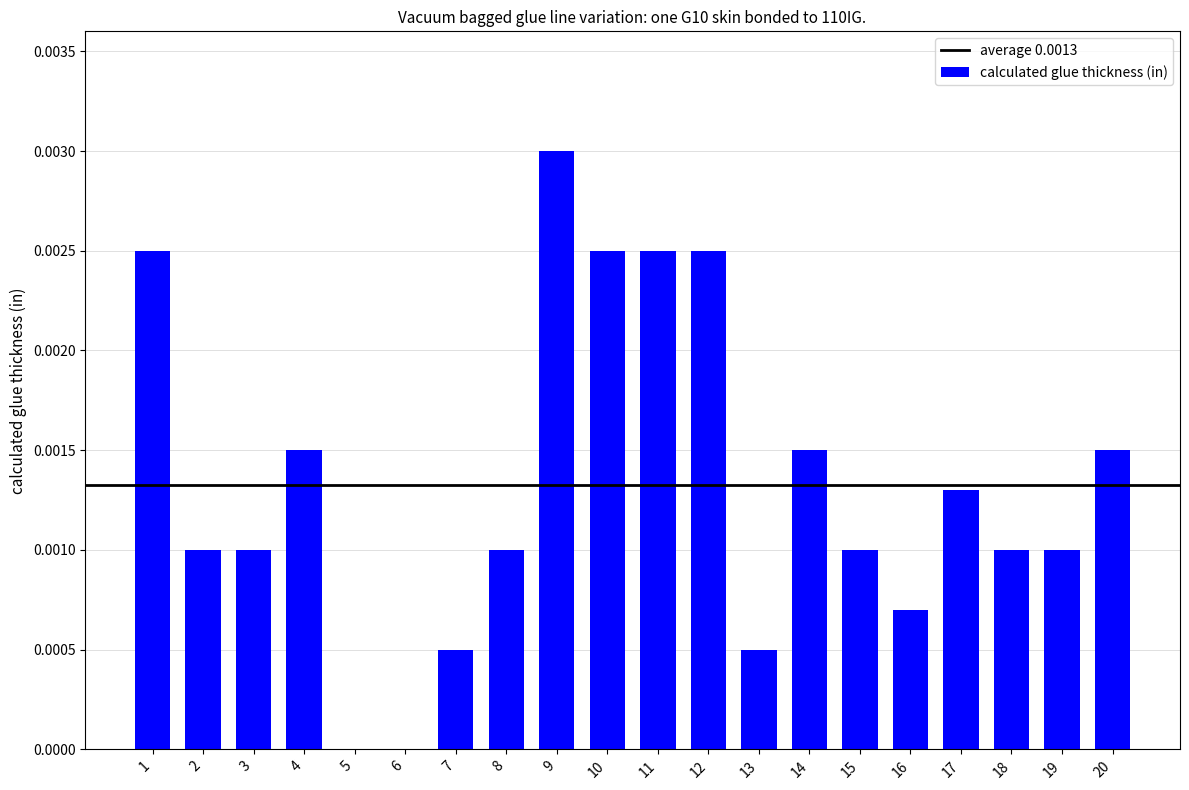

Which has a higher value, 12 or 2?

12